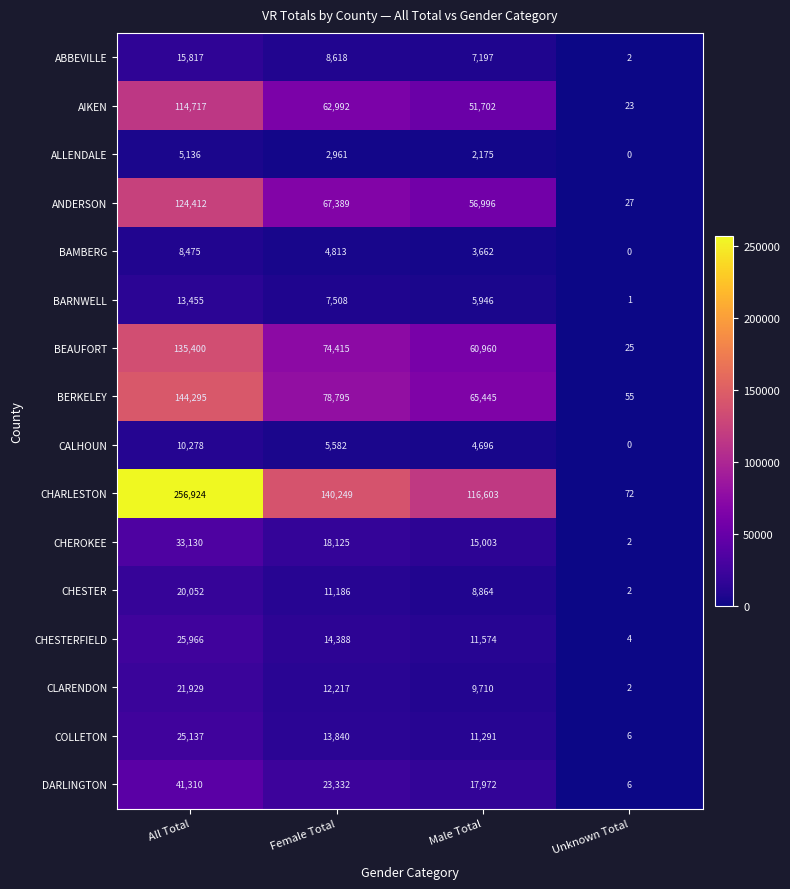

What is the average value of the ANDERSON series?

62206